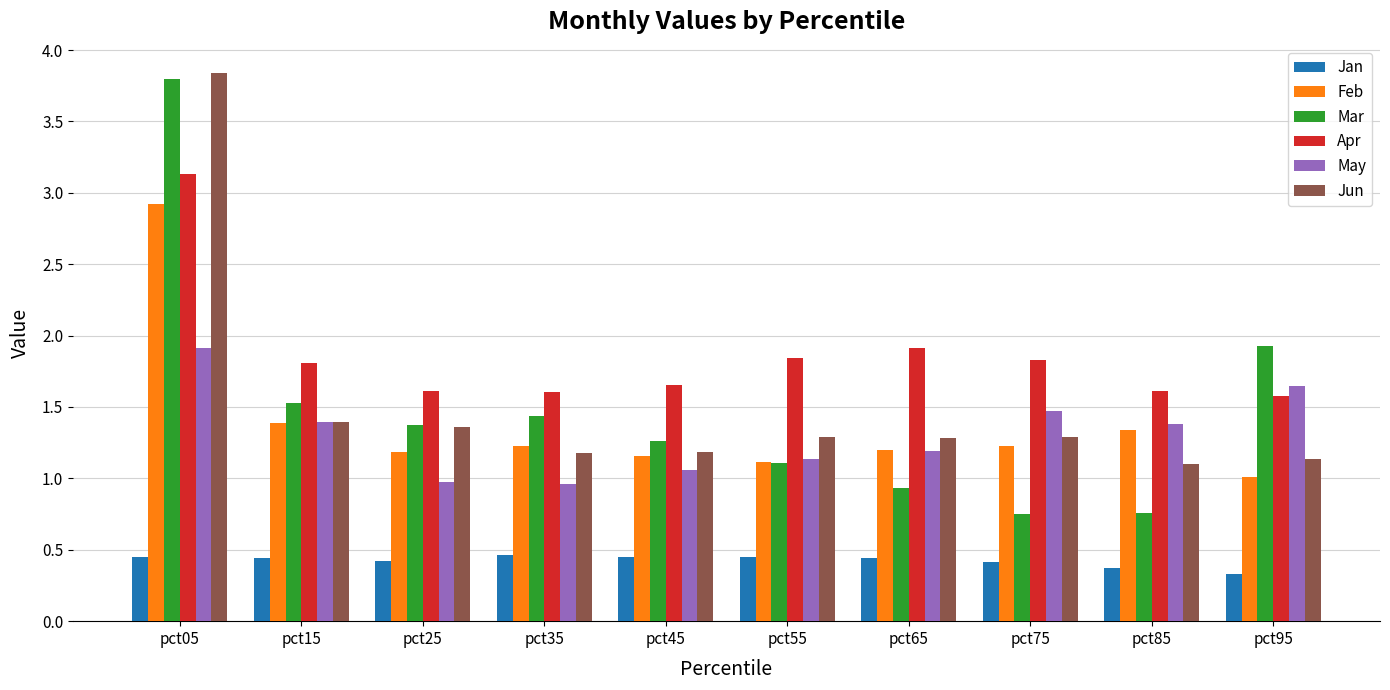

Is the value of May at pct65 greater than the value of Mar at pct75?

Yes